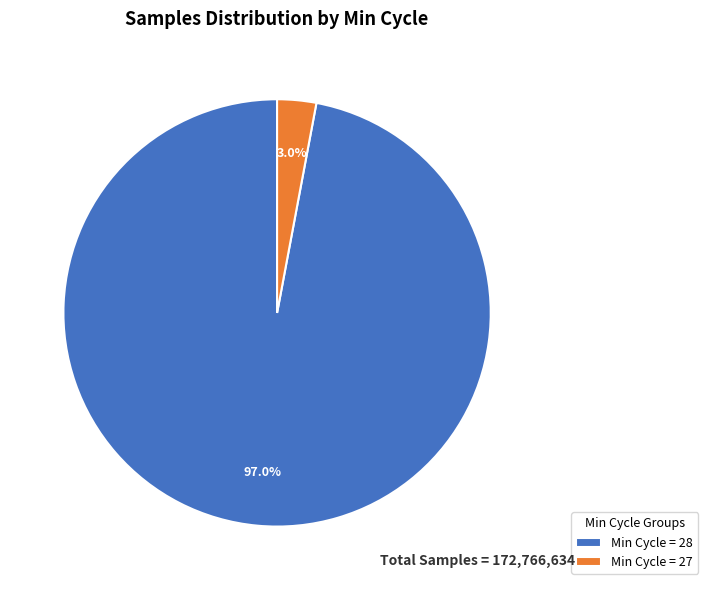

Between Min Cycle = 27 and Min Cycle = 28, which is larger?

Min Cycle = 28